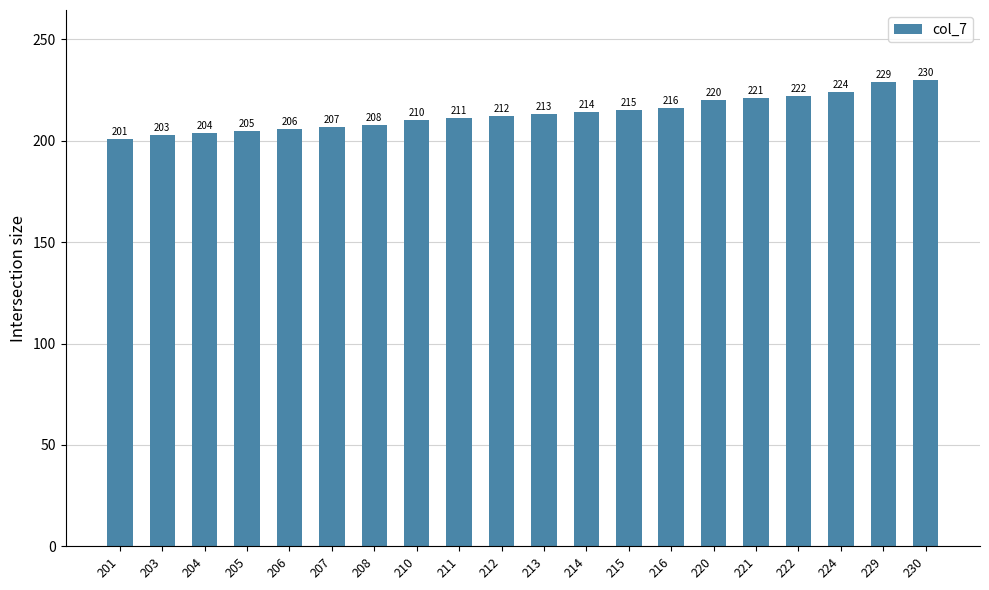

How many categories are shown in the chart?

20